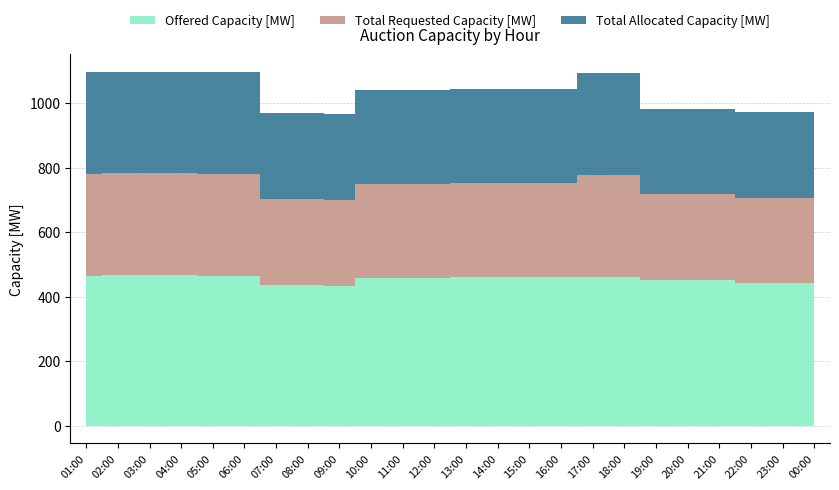

At which category does Offered Capacity [MW] reach its first local valley?

09:00